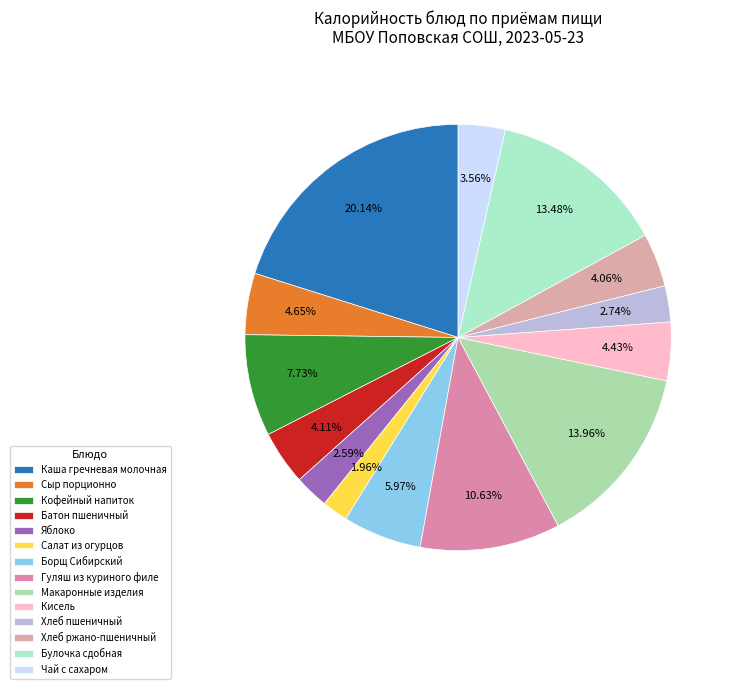

Rank the categories by value from highest to lowest.

Каша гречневая молочная, Макаронные изделия, Булочка сдобная, Гуляш из куриного филе, Кофейный напиток, Борщ Сибирский, Сыр порционно, Кисель, Батон пшеничный, Хлеб ржано-пшеничный, Чай с сахаром, Хлеб пшеничный, Яблоко, Салат из огурцов